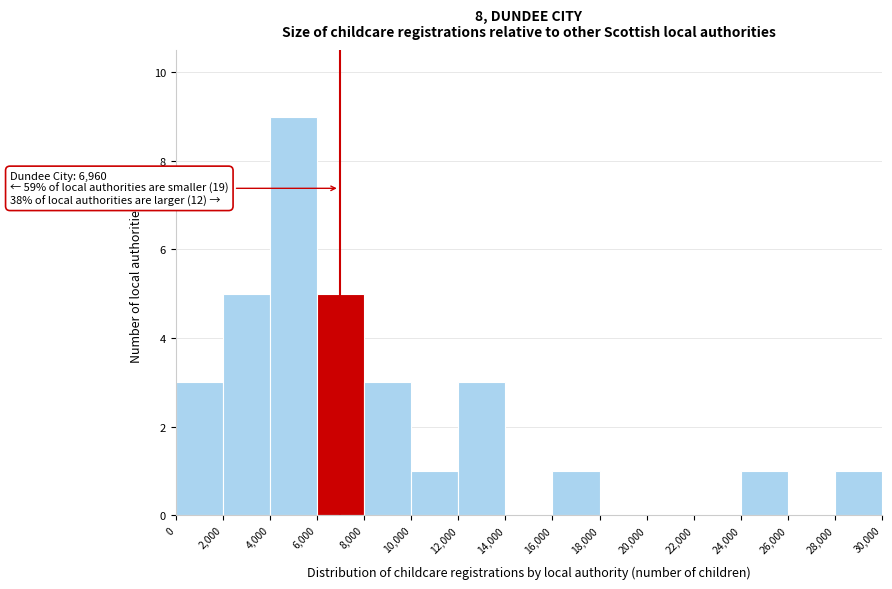

Which range on the x-axis has the tallest bar?

4,000 to 6,000